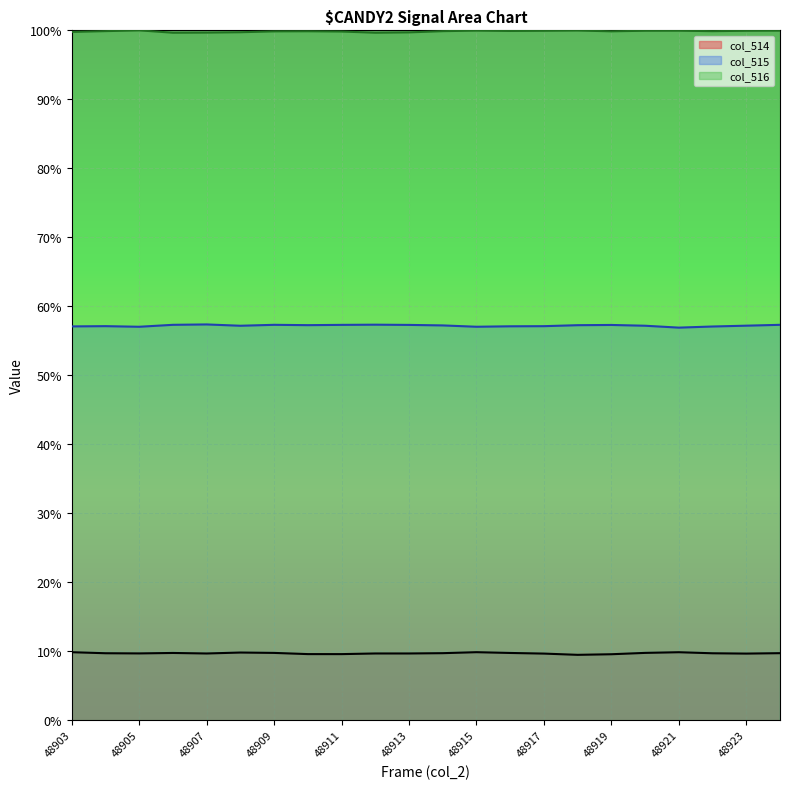

True or false: col_514 and col_516 intersect in this chart.

False